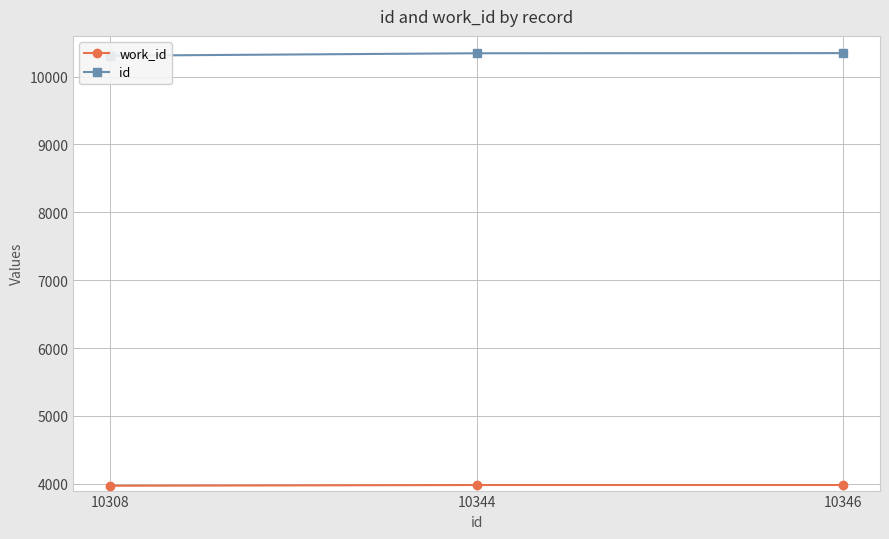

What are all the series names shown in the legend?

work_id, id